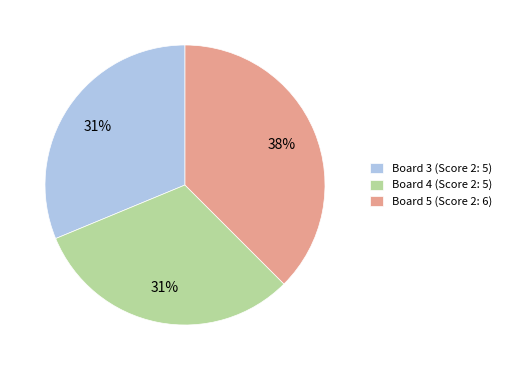

Do Board 4 (Score 2: 5) and Board 3 (Score 2: 5) together represent more than half of the pie?

Yes